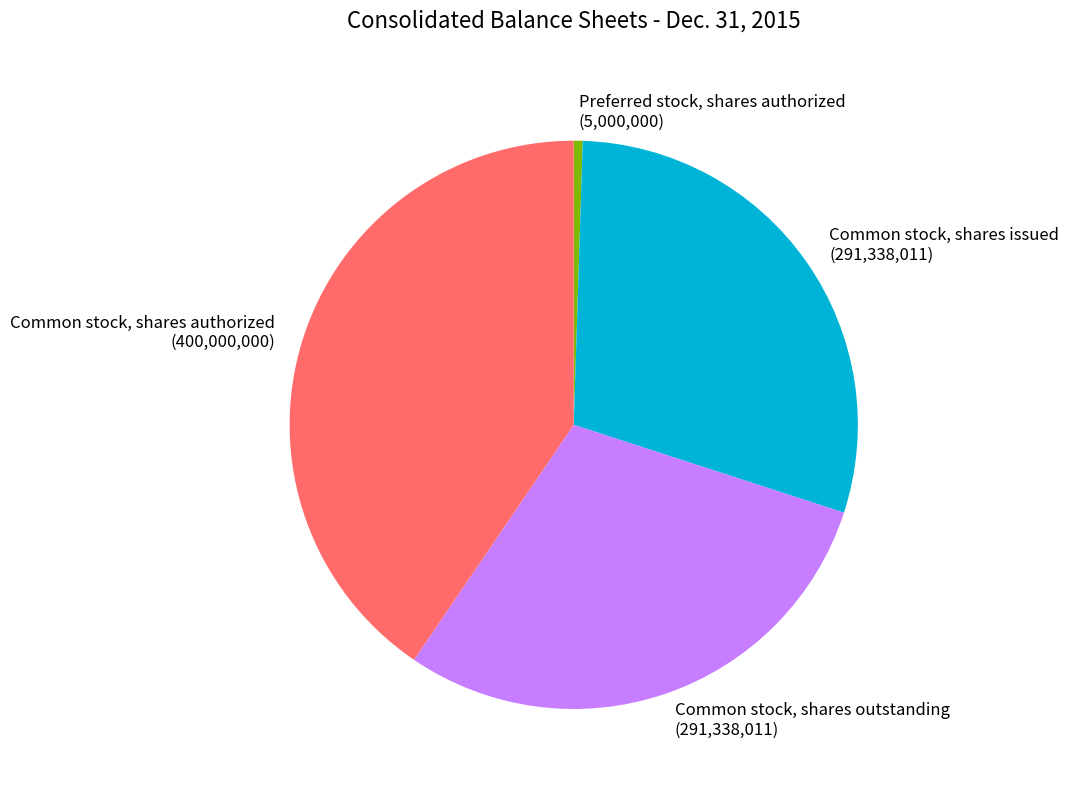

True or false: Common stock, shares authorized accounts for 40% of the total.

True